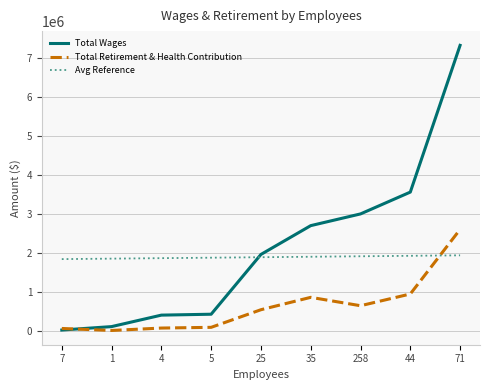

How many intersections are there between Total Wages and Total Retirement & Health Contribution?

1